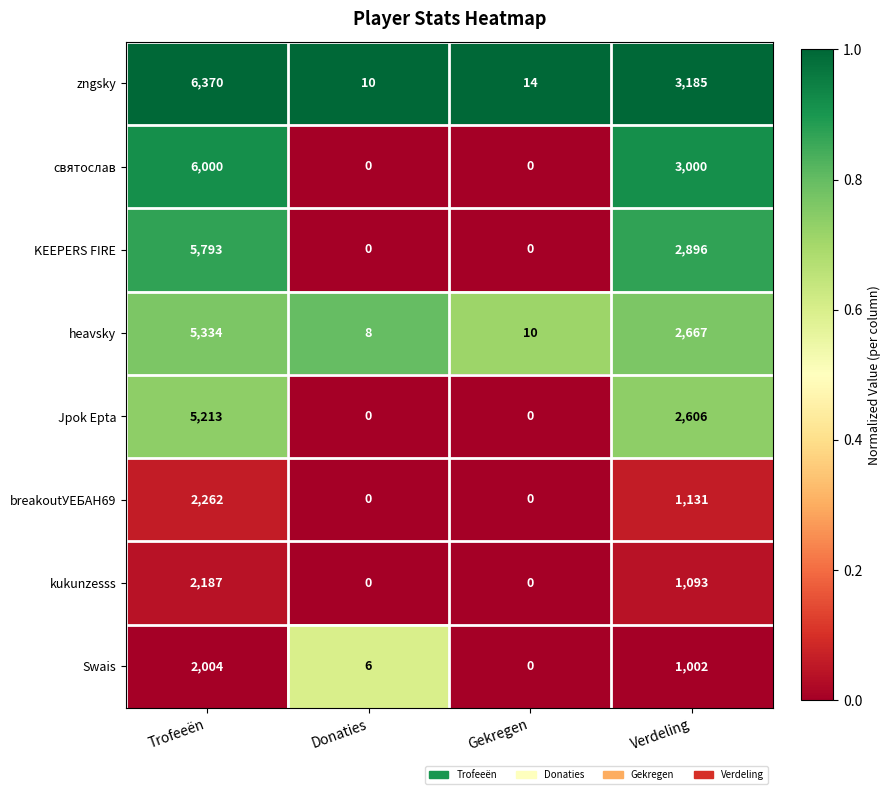

What is the average value of the Swais series?

753